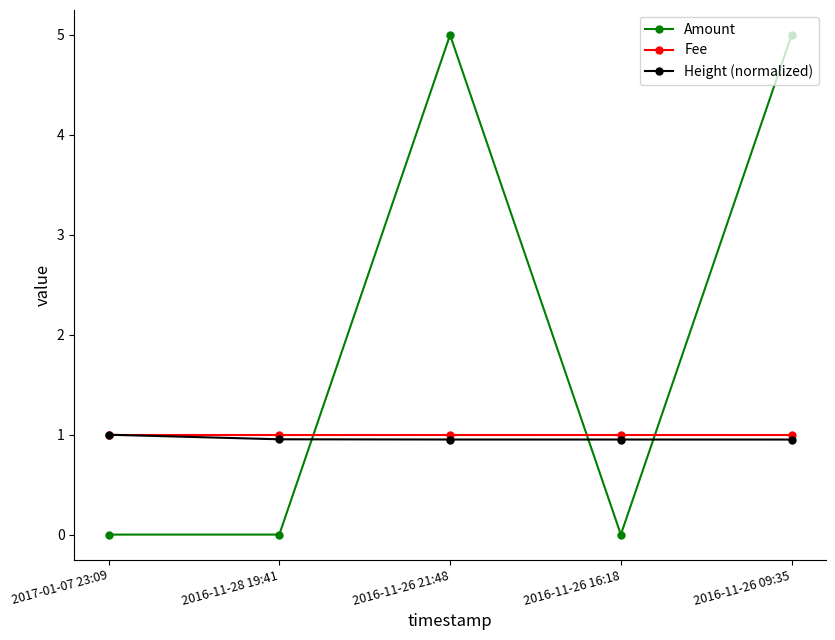

How many categories are shown in the chart?

5